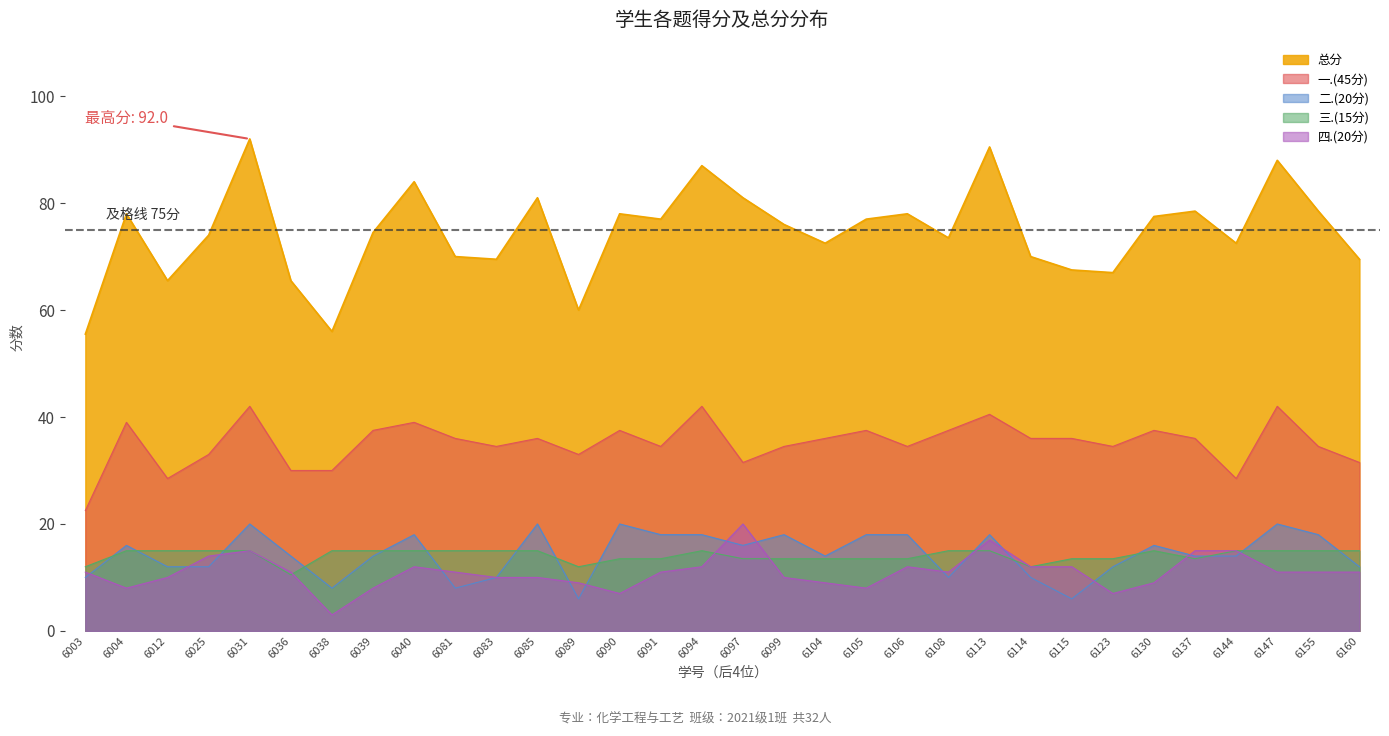

What is the value of the 总分 point at the 16th from the left?

87.0